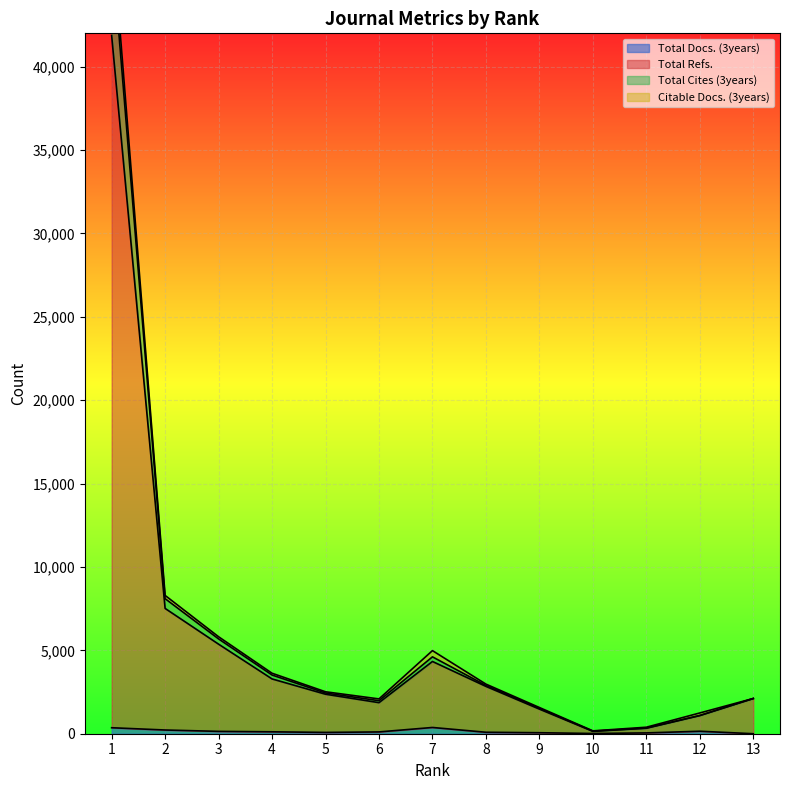

What is the average value of the Total Refs. series?

5738